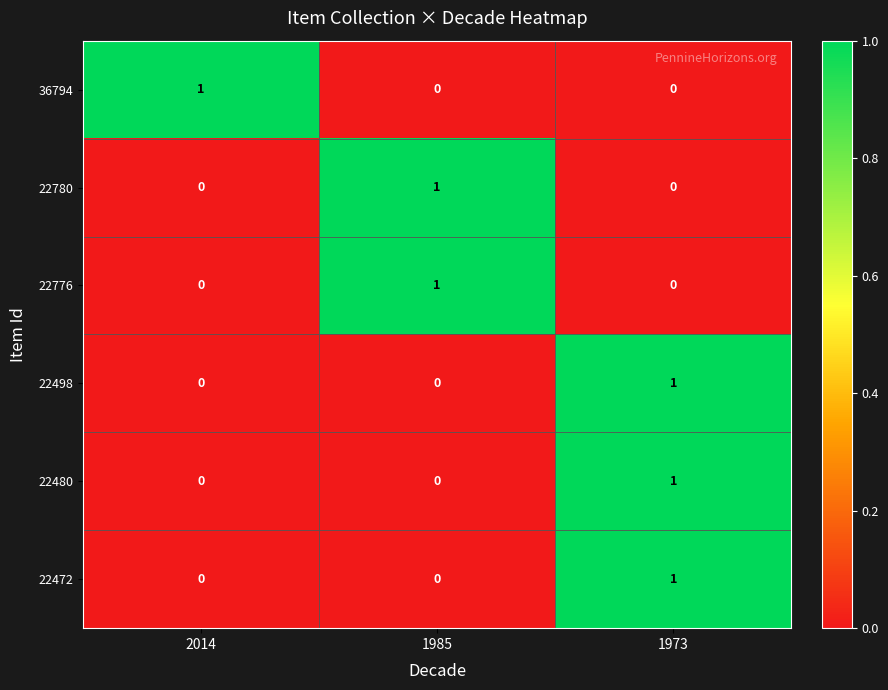

Reading right to left, what are all the values shown in this chart?

36794: 0	0	1
22780: 0	1	0
22776: 0	1	0
22498: 1	0	0
22480: 1	0	0
22472: 1	0	0